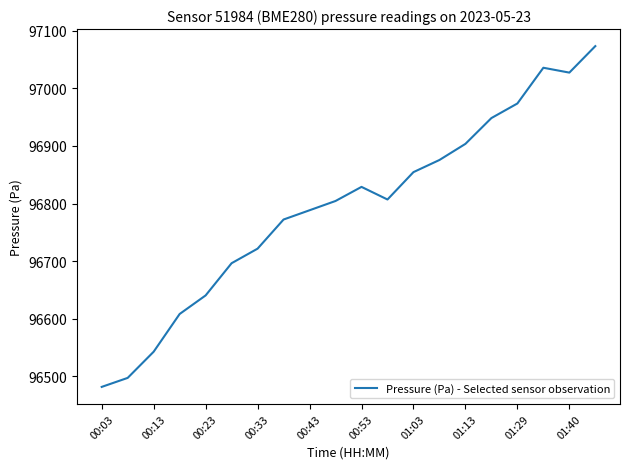

What is the greatest value displayed?

97073.2